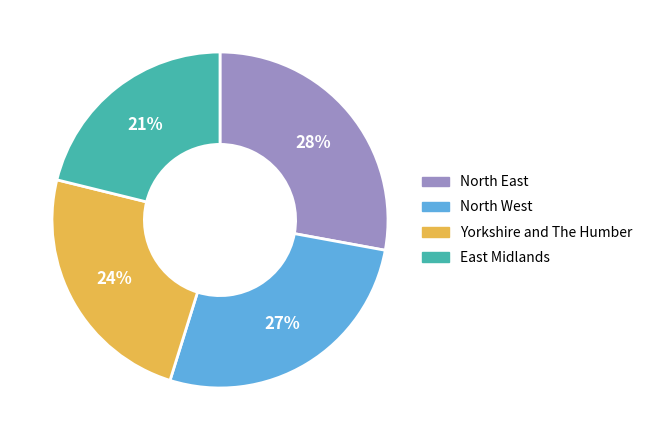

To the nearest percent, what is the combined percentage of Yorkshire and The Humber and East Midlands?

45%